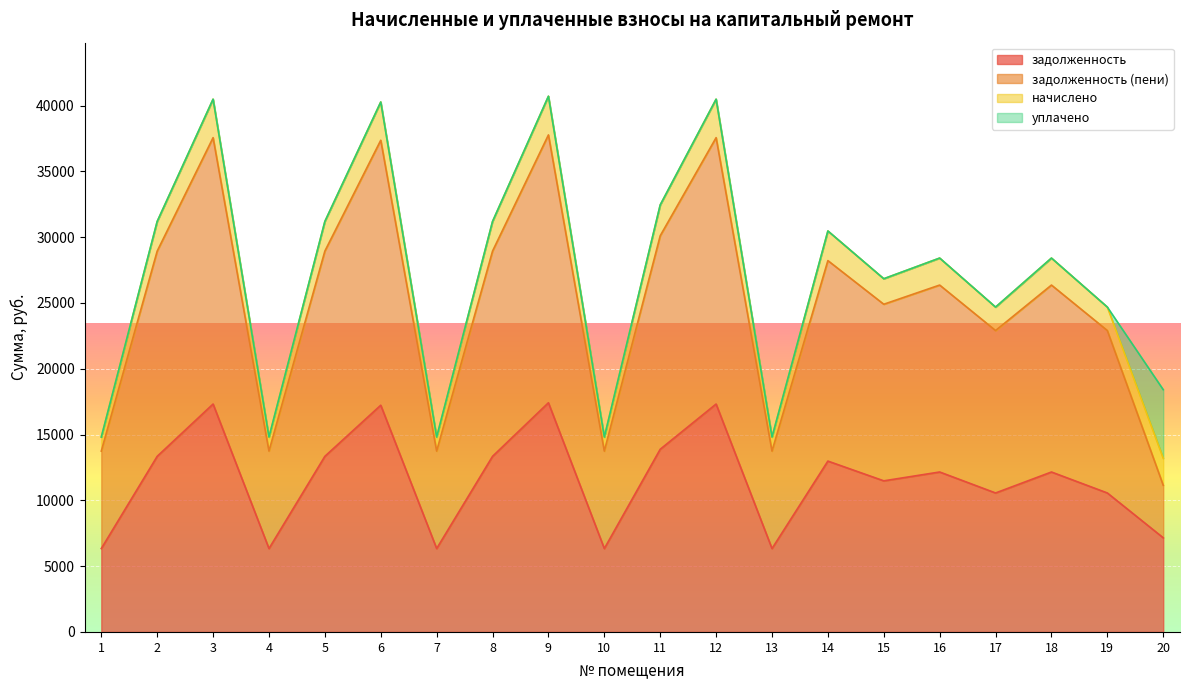

True or false: задолженность (пени) and задолженность intersect in this chart.

False